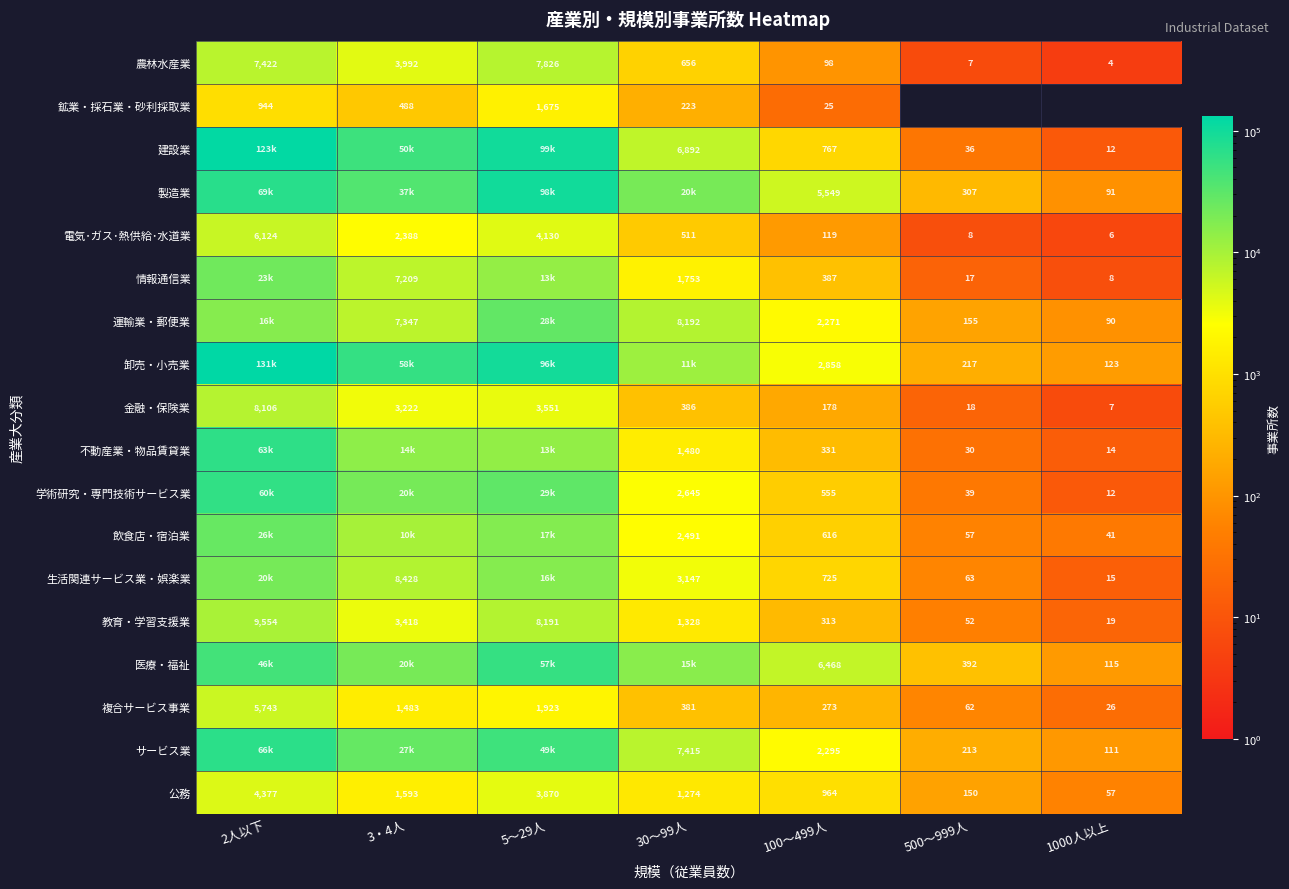

What is the total value across all series at 30～99人?

86707.0